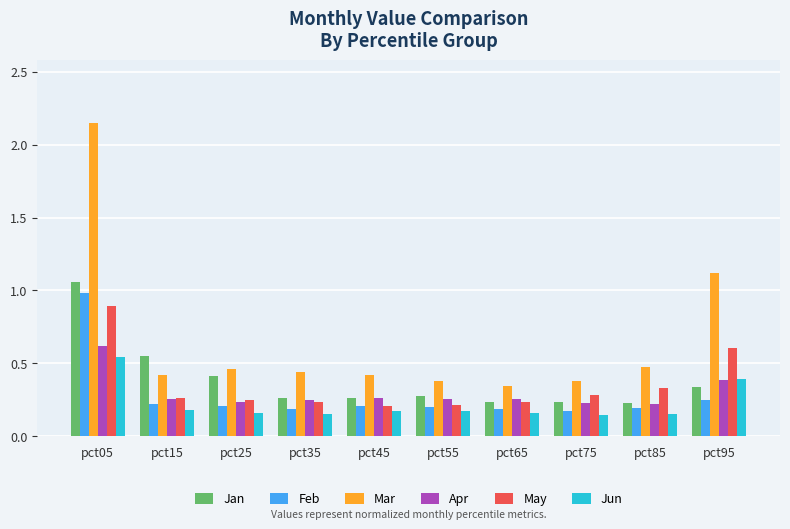

What is the total value across all series at pct65?

1.4